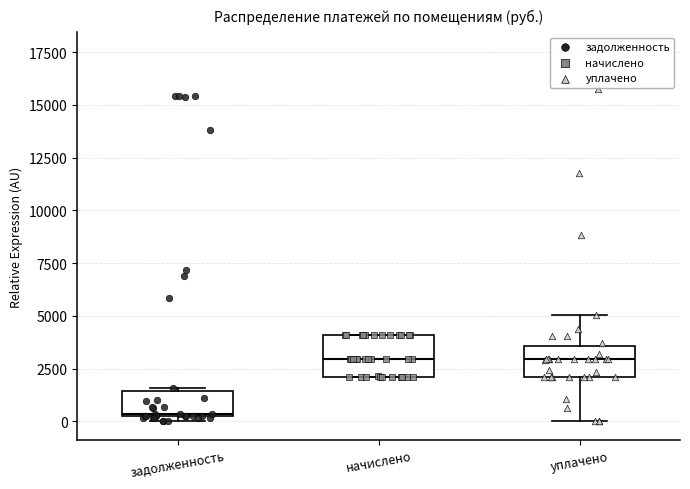

Reading left to right, transcribe this box plot: for each box, give where its median line is, the range the box spans, and where its two whiskers end, as read against the y-axis. The values are not printed on the chart, so give them approximately, as read against the axis.

задолженность: median 500, box 0 to 1500, whiskers 0 (just below the box's lower edge) to 1500
начислено: median 3000, box 2000 to 4000, whiskers 2000 to 4000
уплачено: median 3000, box 2000 to 3500, whiskers 0 to 5000